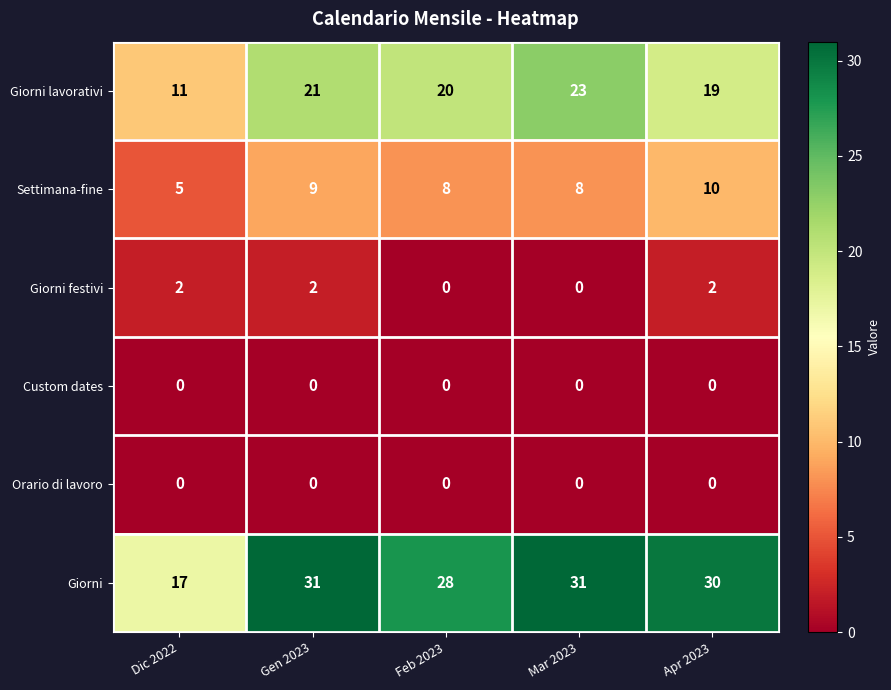

How many data points does each series have?

5